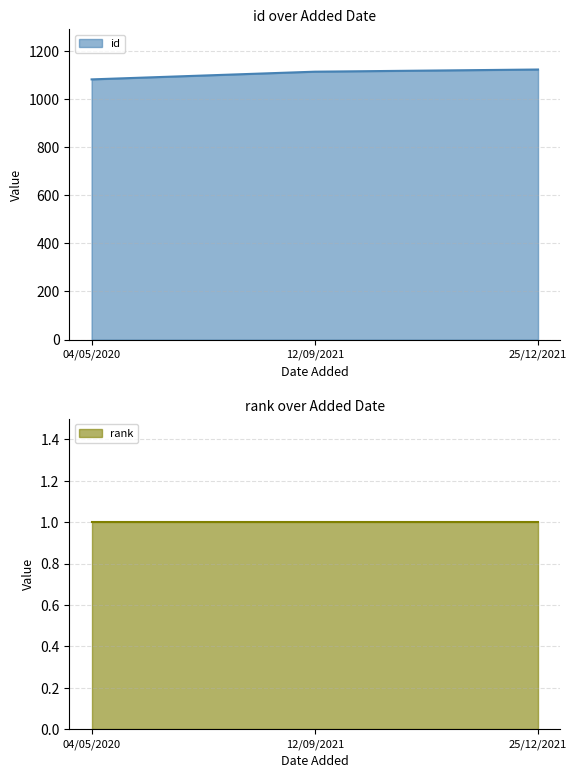

What is the label of the 1st point from the right?

25/12/2021